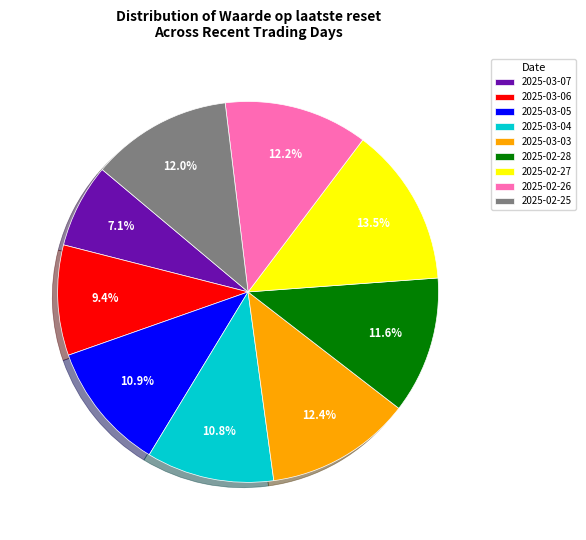

Which slice is the smallest?

2025-03-07